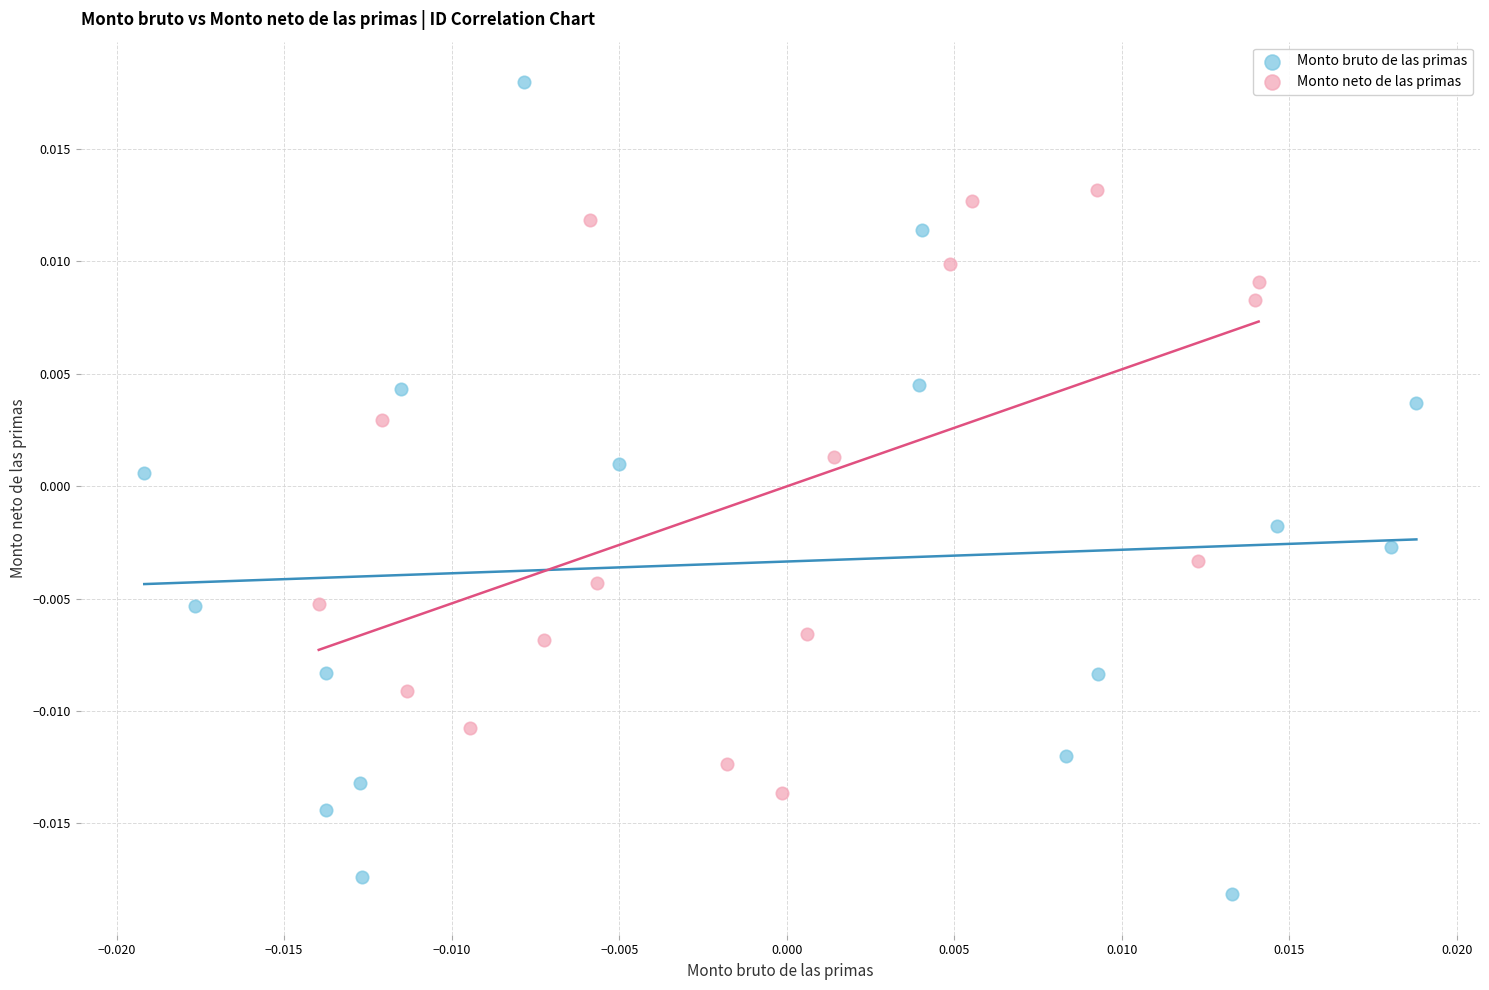

Which series has the largest Y range (max minus min)?

Monto bruto de las primas